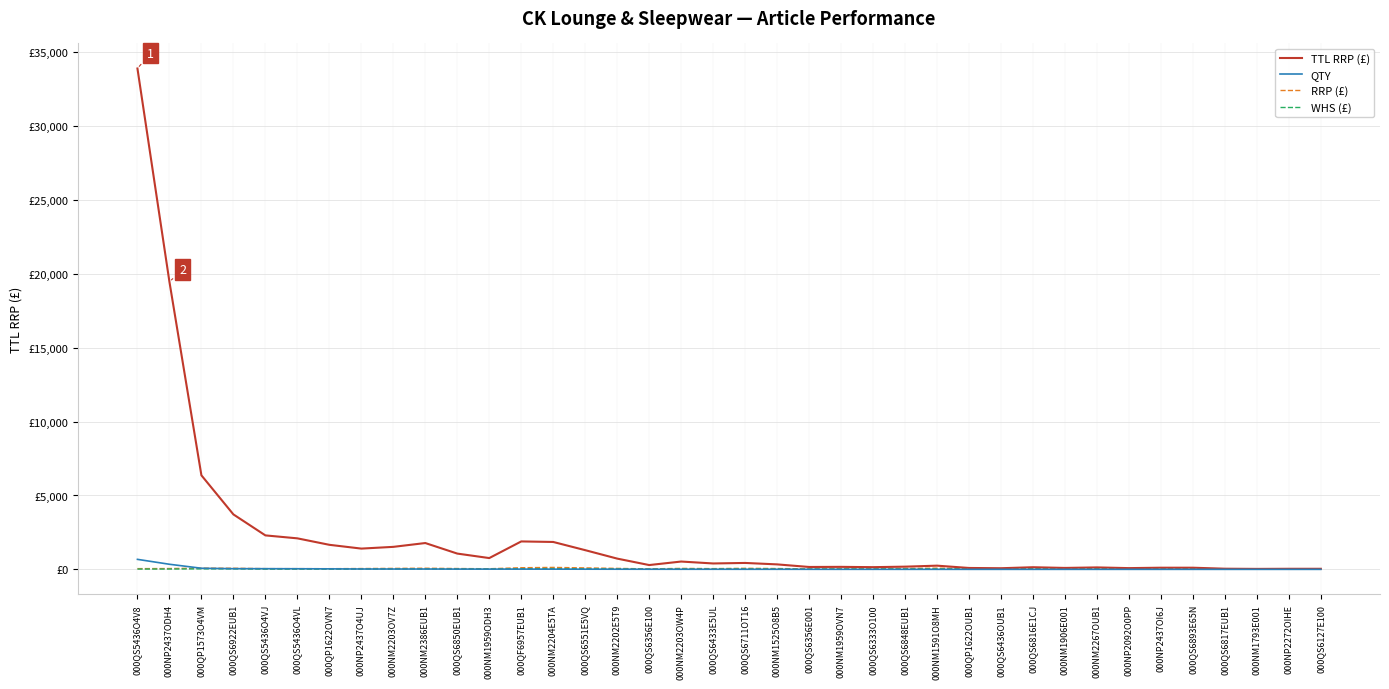

What is the average value of the TTL RRP (£) series?

2256.8